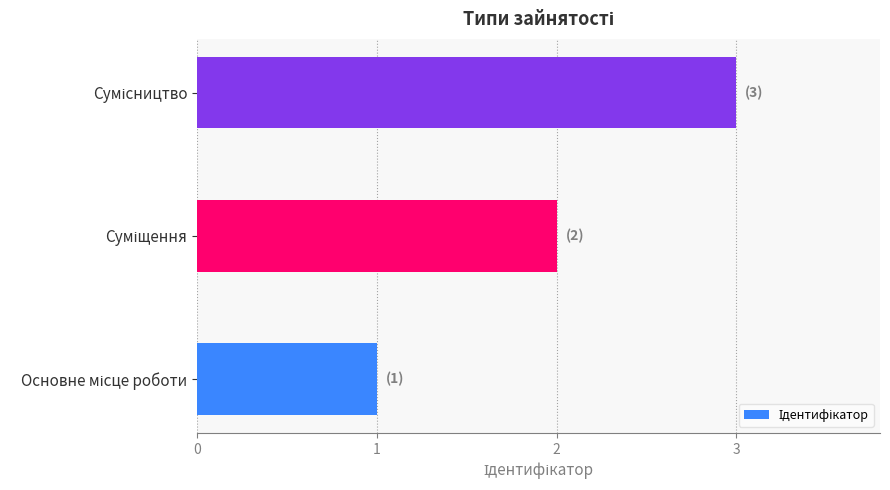

What is the sum of all values?

6